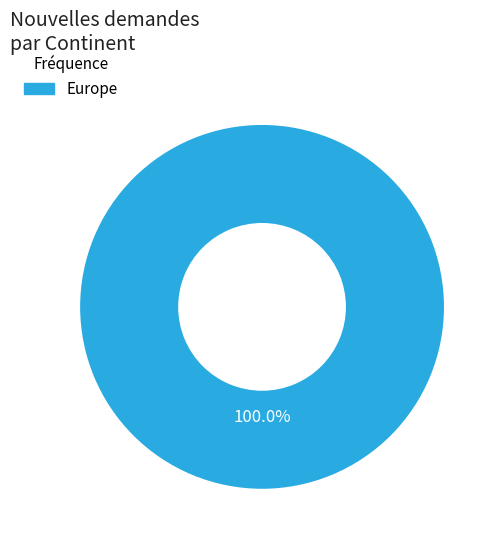

Does any single category account for the majority?

Yes